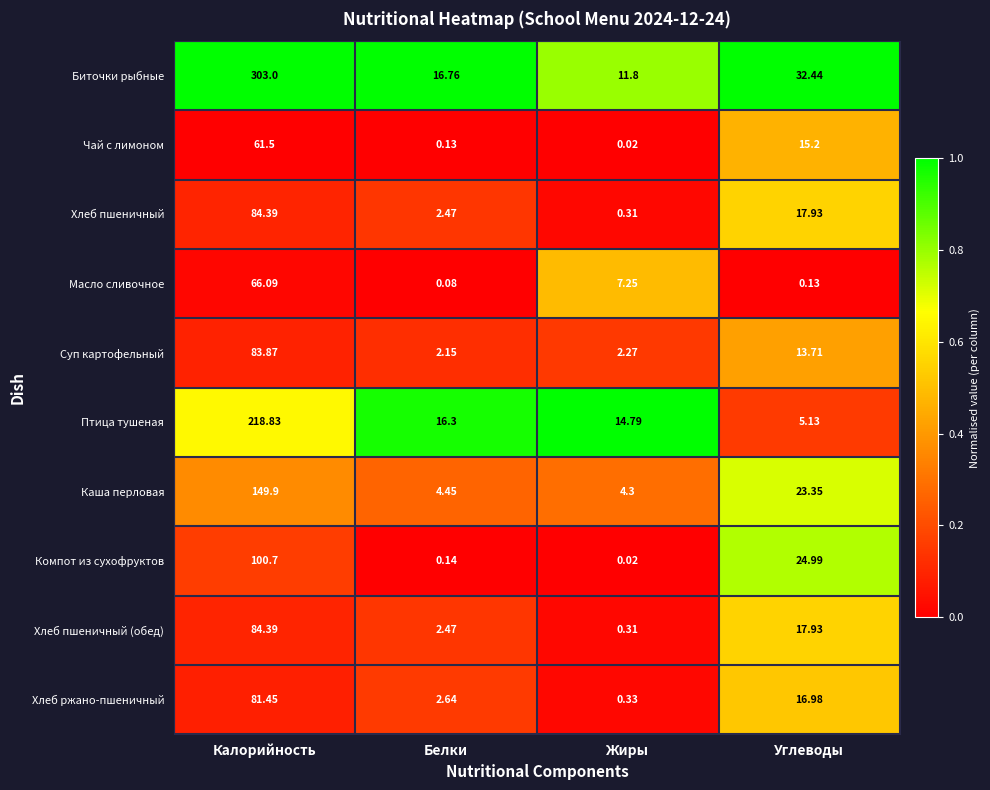

List the labels in order of Хлеб ржано-пшеничный value, smallest first.

Жиры, Белки, Углеводы, Калорийность